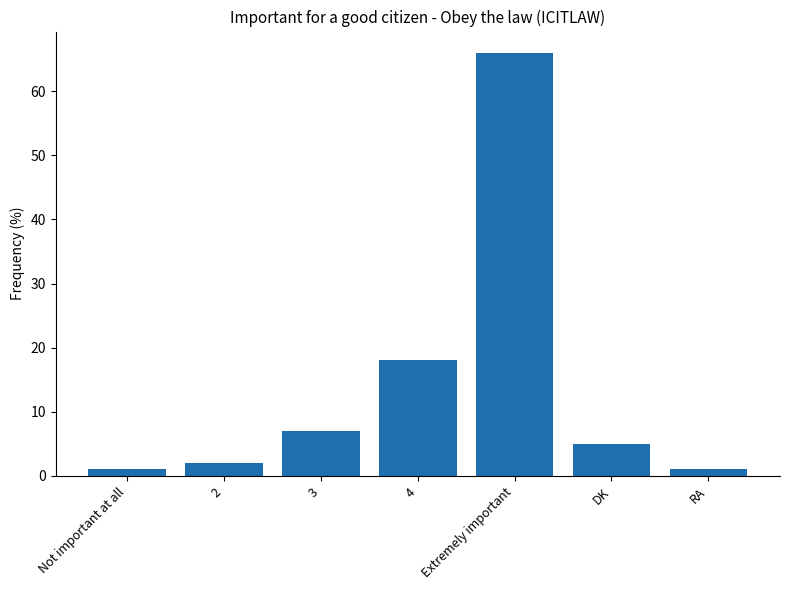

What is the label of the 3rd bar from the right?

Extremely important